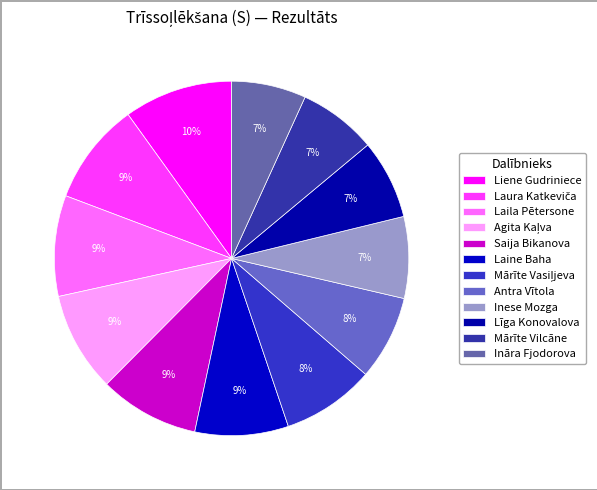

How many segments does this pie chart have?

12